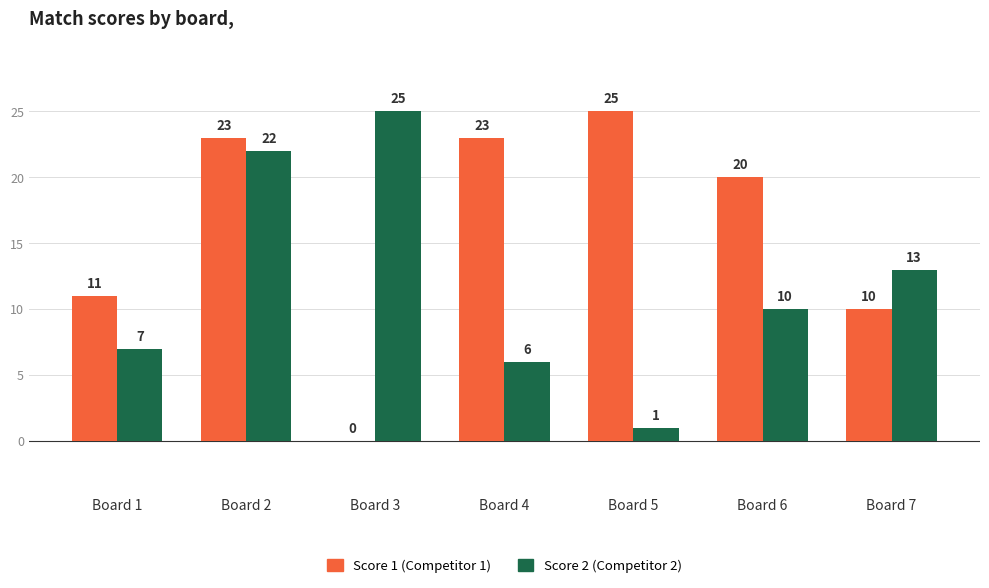

At which label is Score 2 (Competitor 2) closest to 13?

Board 7